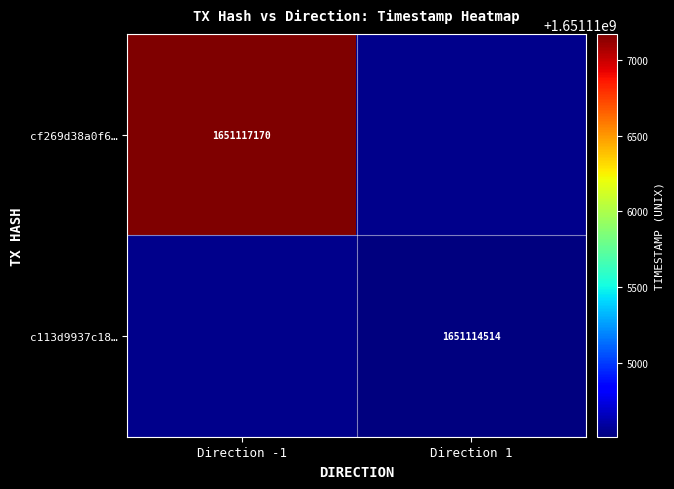

Is it true that cf269d38a0f6… equals 1651117170 at Direction -1?

True